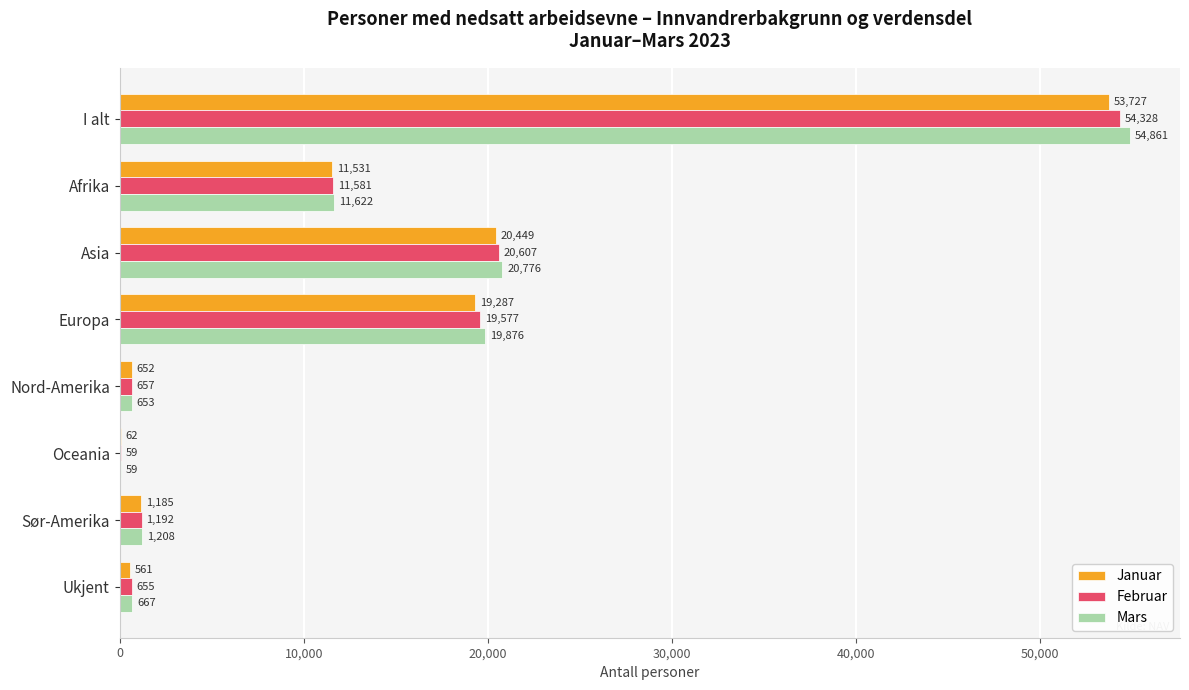

Which category has the highest value across all series?

I alt